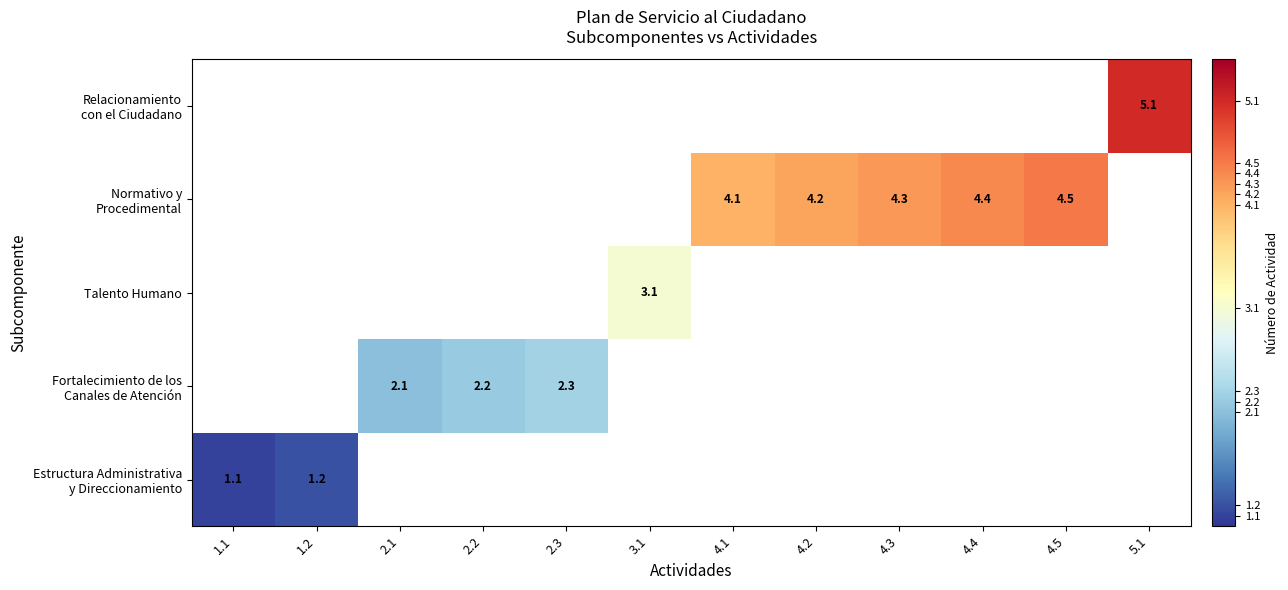

True or false: Fortalecimiento de los Canales de Atención has a value of 0.0 at 3.1.

True